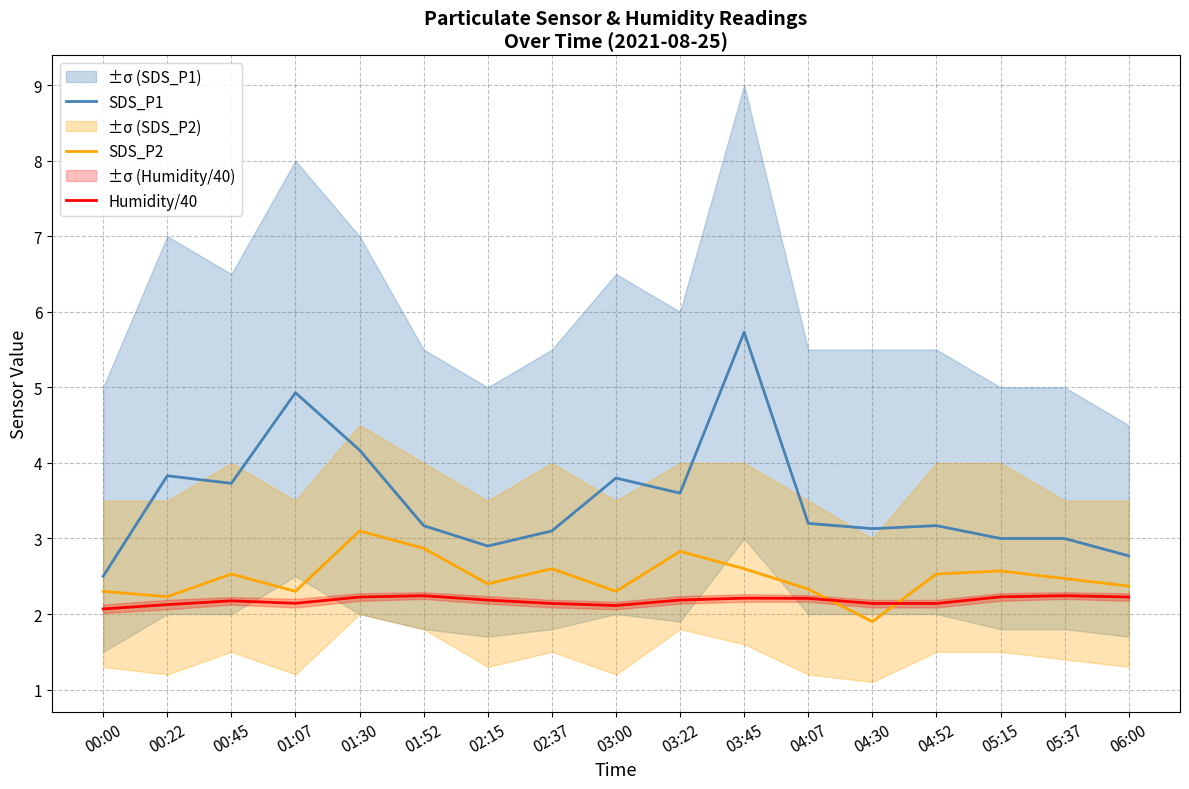

Is it true that SDS_P2 equals 2.4 at 06:00?

True